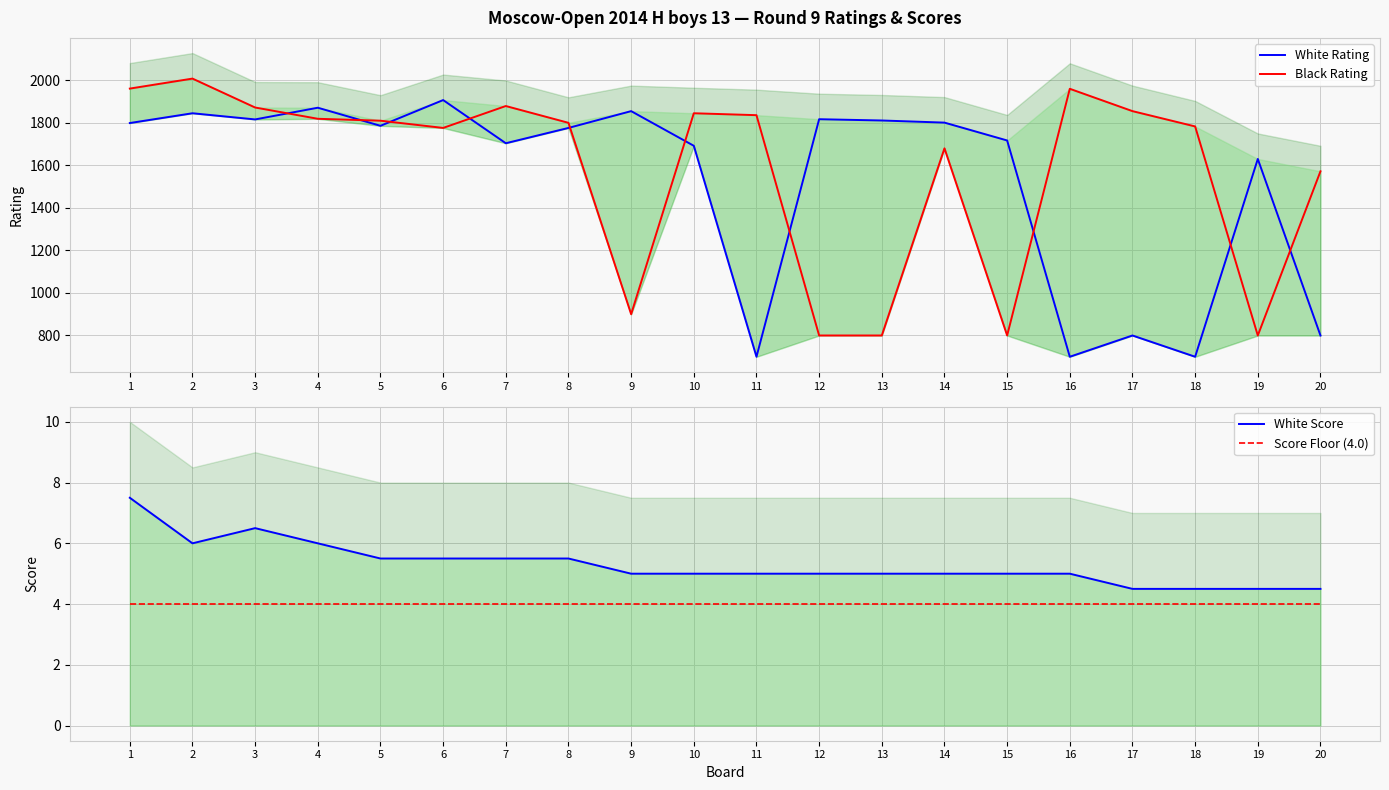

At which category does the chart reach its peak across all series?

2